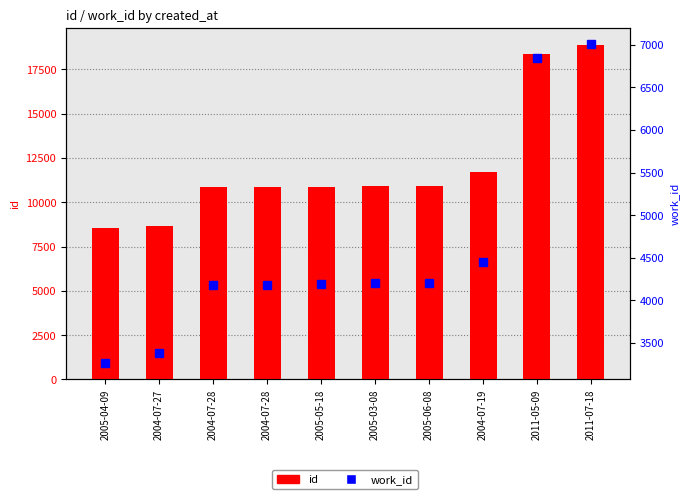

How many data points in work_id are less than 4205?

5